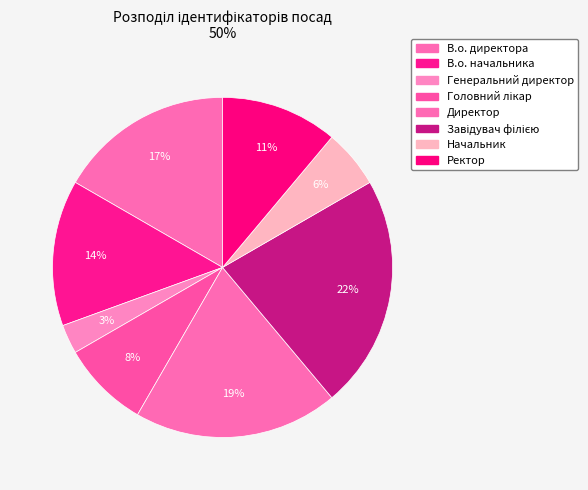

The Начальник slice represents 1% of the pie. True or false?

False